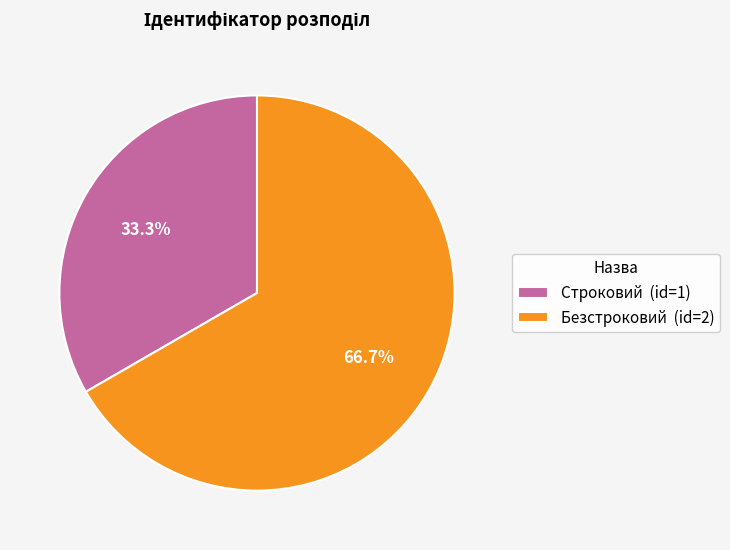

The Безстроковий slice represents 67% of the pie. True or false?

True